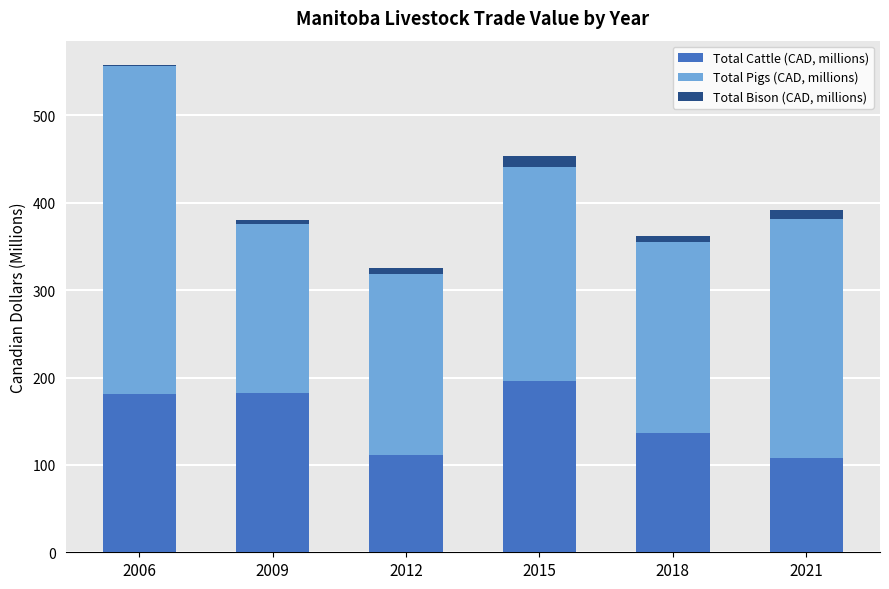

At which category is the sum across all series the highest?

2006